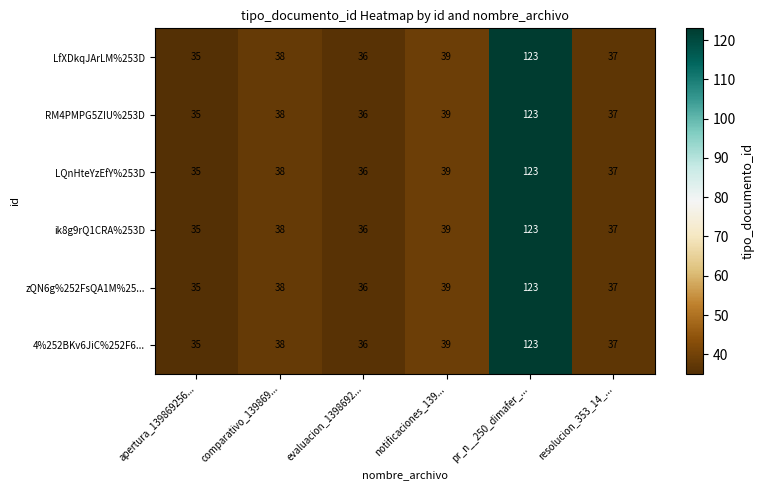

What is the difference between the second highest and minimum values in the zQN6g%252FsQA1M%25... series?

4